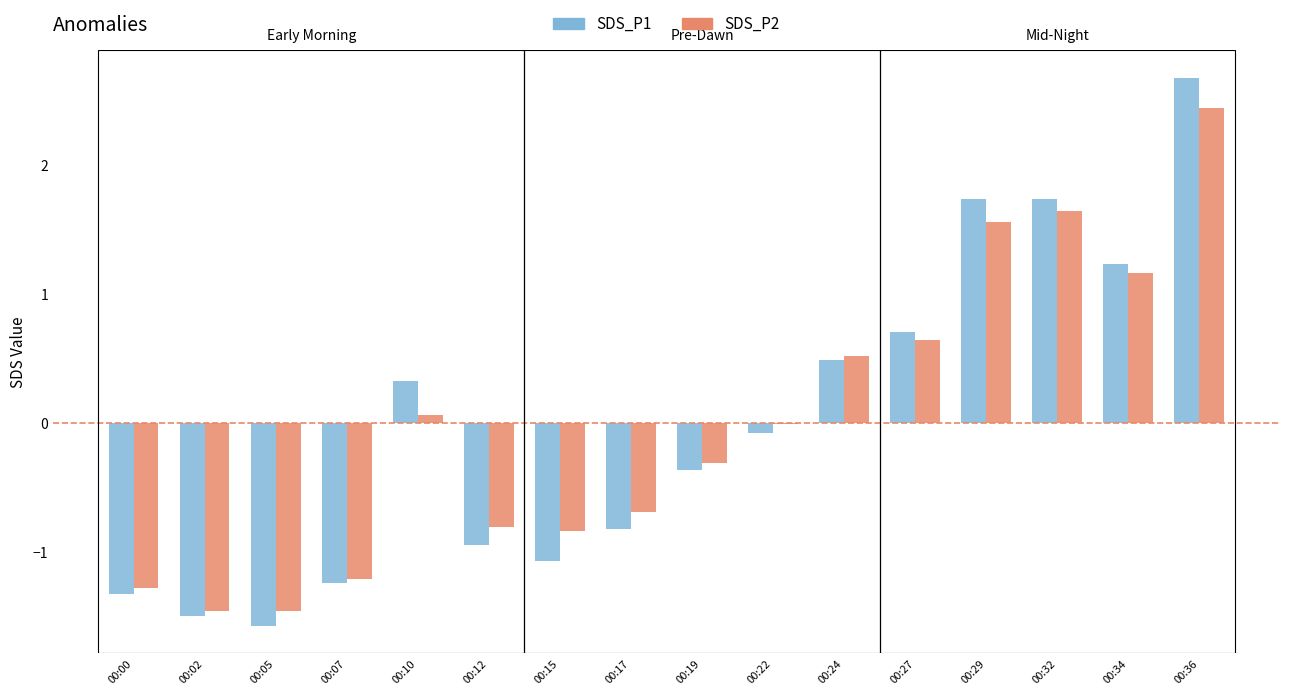

Is the value of SDS_P1 at 00:19 greater than the value of SDS_P2 at 00:02?

Yes